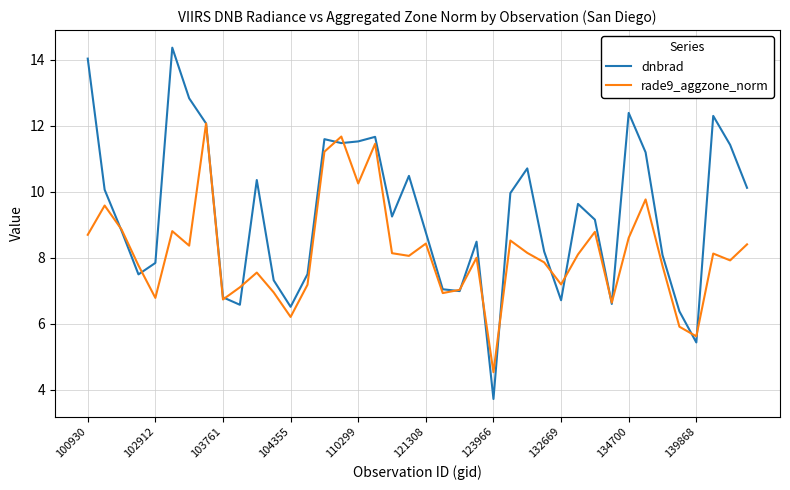

Rank the series by their maximum value, from highest to lowest.

dnbrad, rade9_aggzone_norm